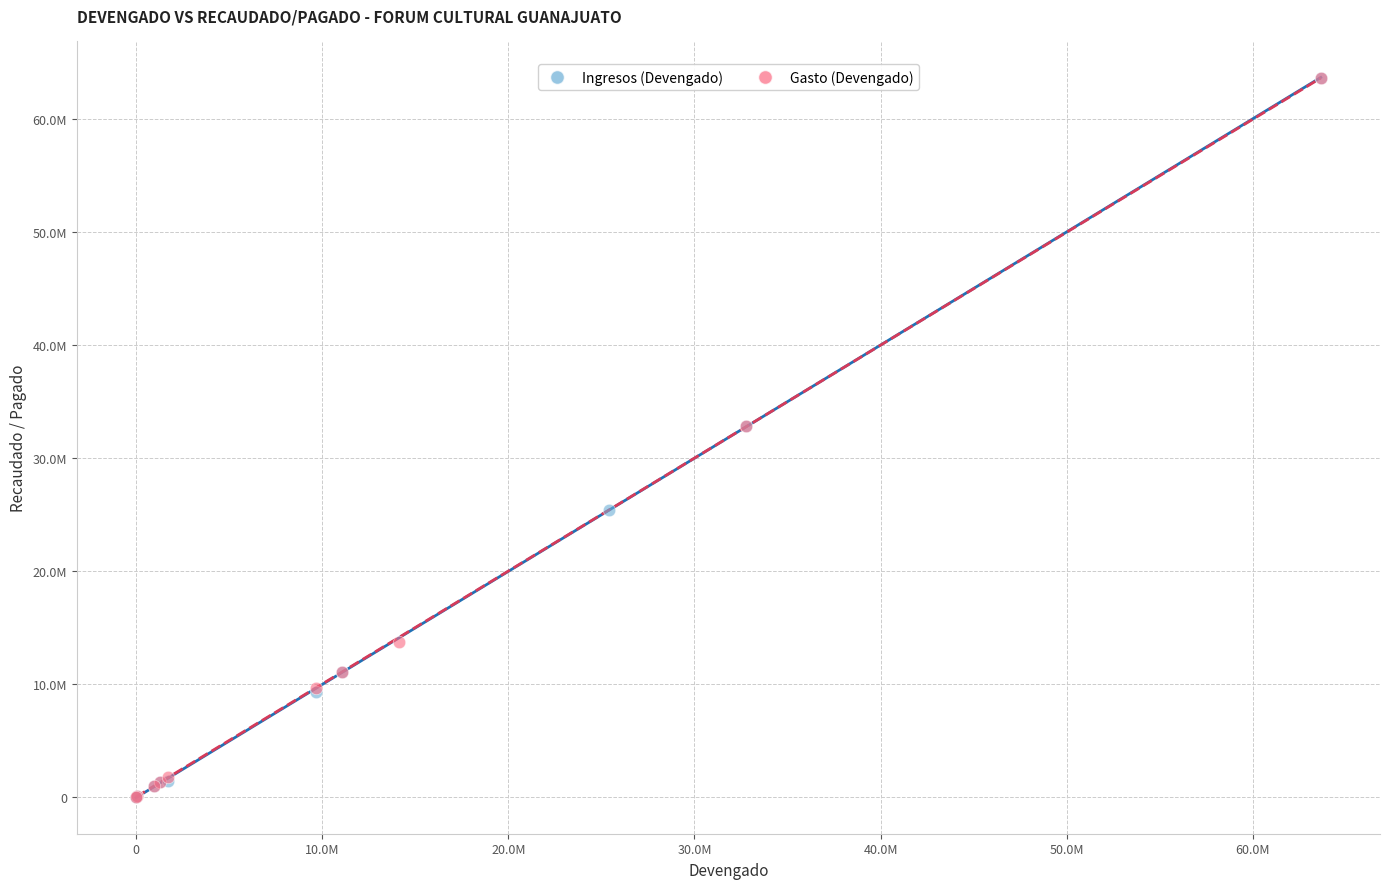

What are all the series names shown in the legend?

Ingresos (Devengado), Gasto (Devengado)